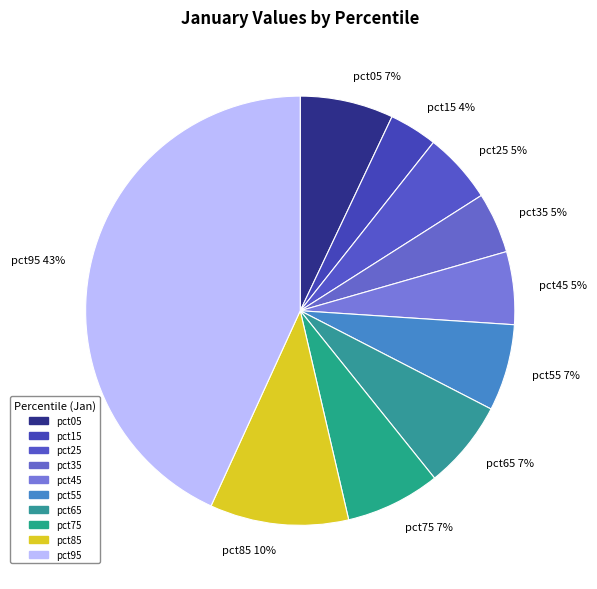

The pct95 slice represents 57% of the pie. True or false?

False